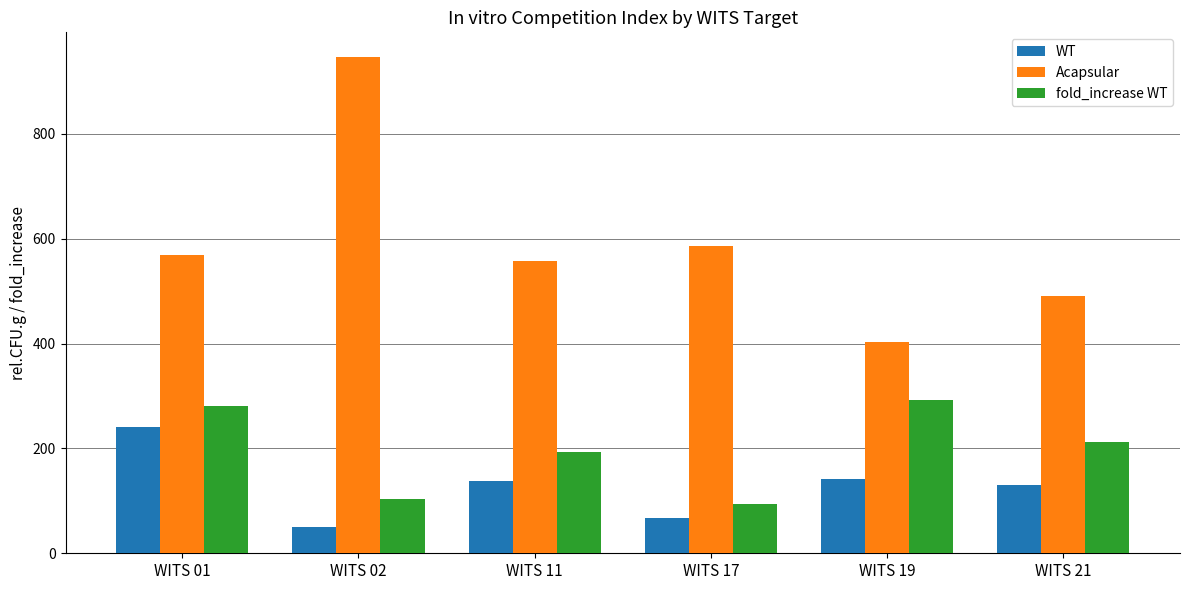

Which series has the largest total across all categories?

Acapsular